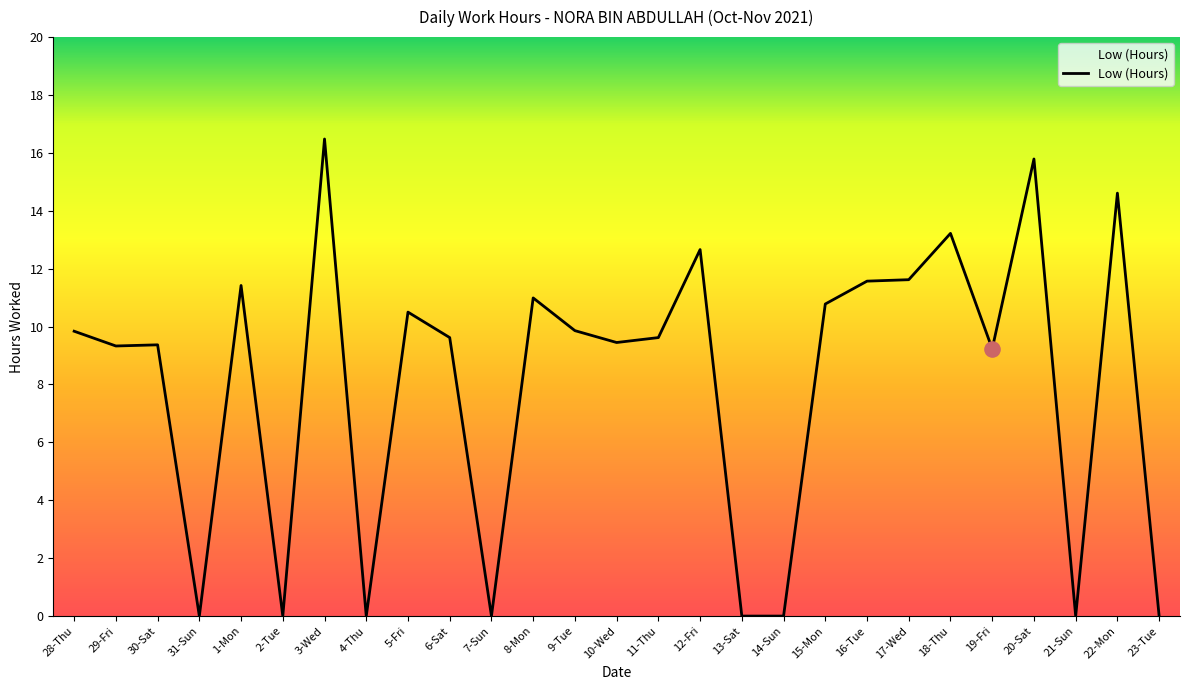

Which has a higher value, 15-Mon or 13-Sat?

15-Mon